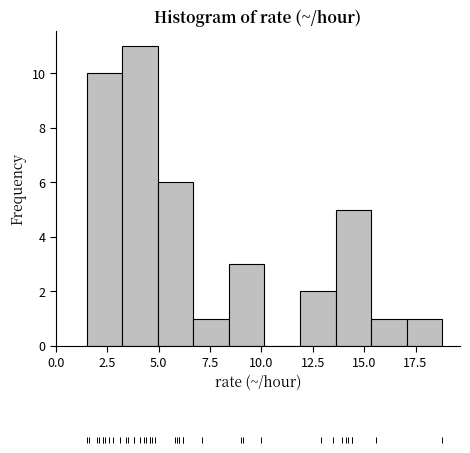

Read against the x-axis, roughly where is the centre of the tallest bar?

4.0